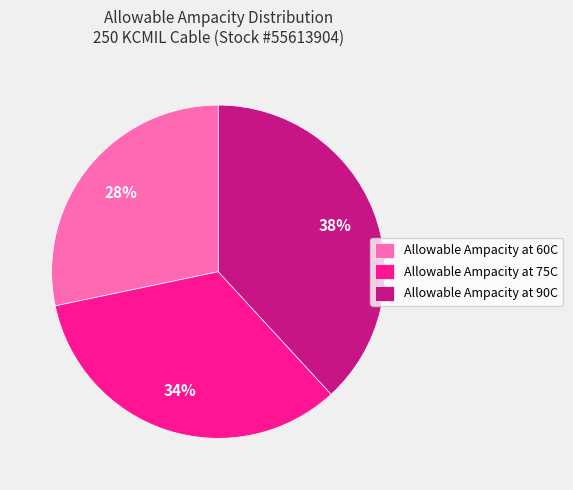

Is it true that Allowable Ampacity at 90C is 32% of the pie?

False